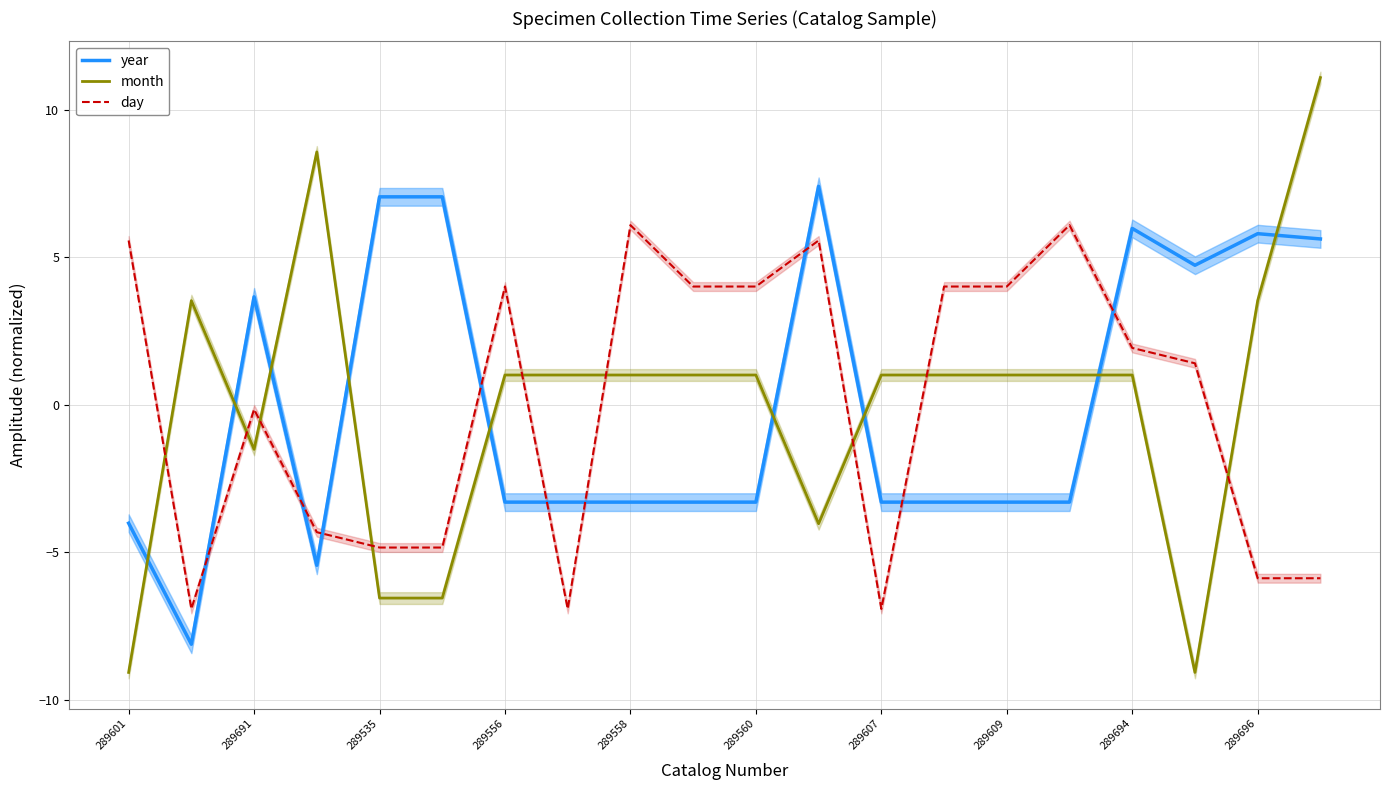

The year series shows -3.3 at 289607. True or false?

True